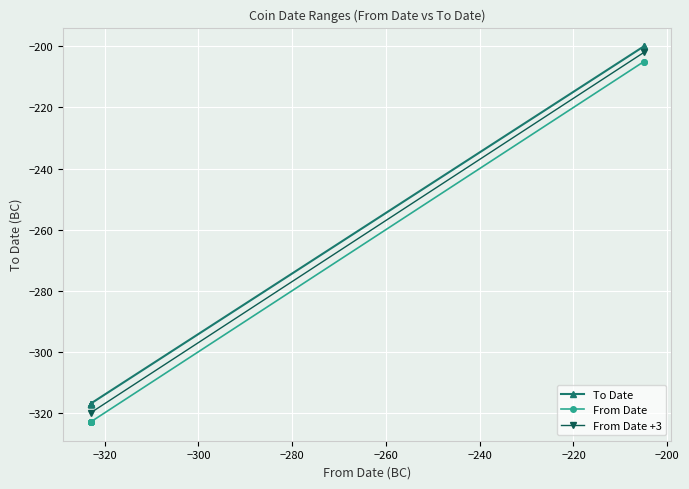

Is it true that To Date equals -317 at price.1520?

True